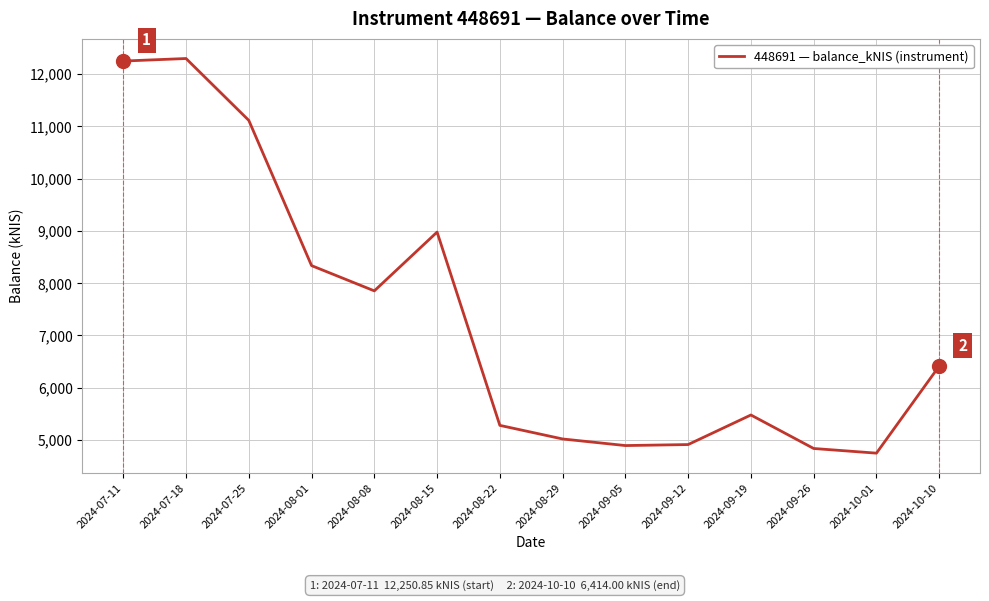

At which label is the value closest to 8523?

2024-08-01